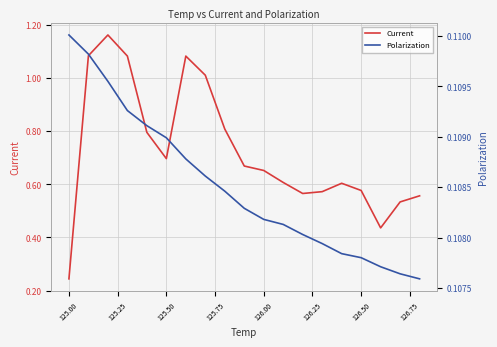

Rank the series by their average value, from lowest to highest.

Polarization, Current